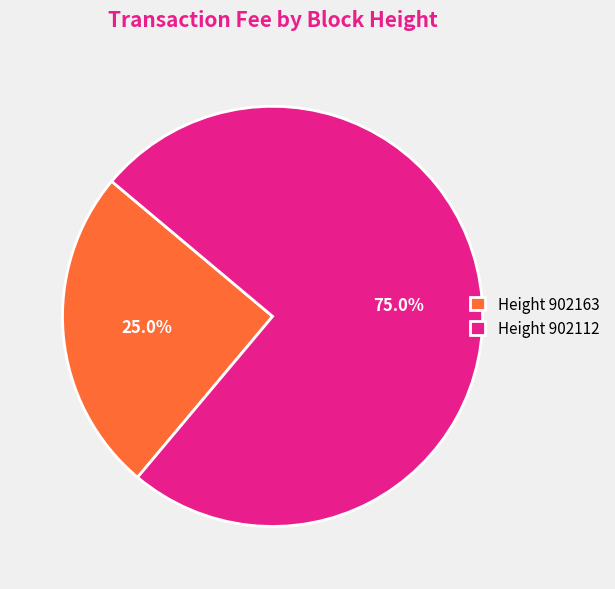

What is the total percentage of Height 902163 and Height 902112?

100.0%